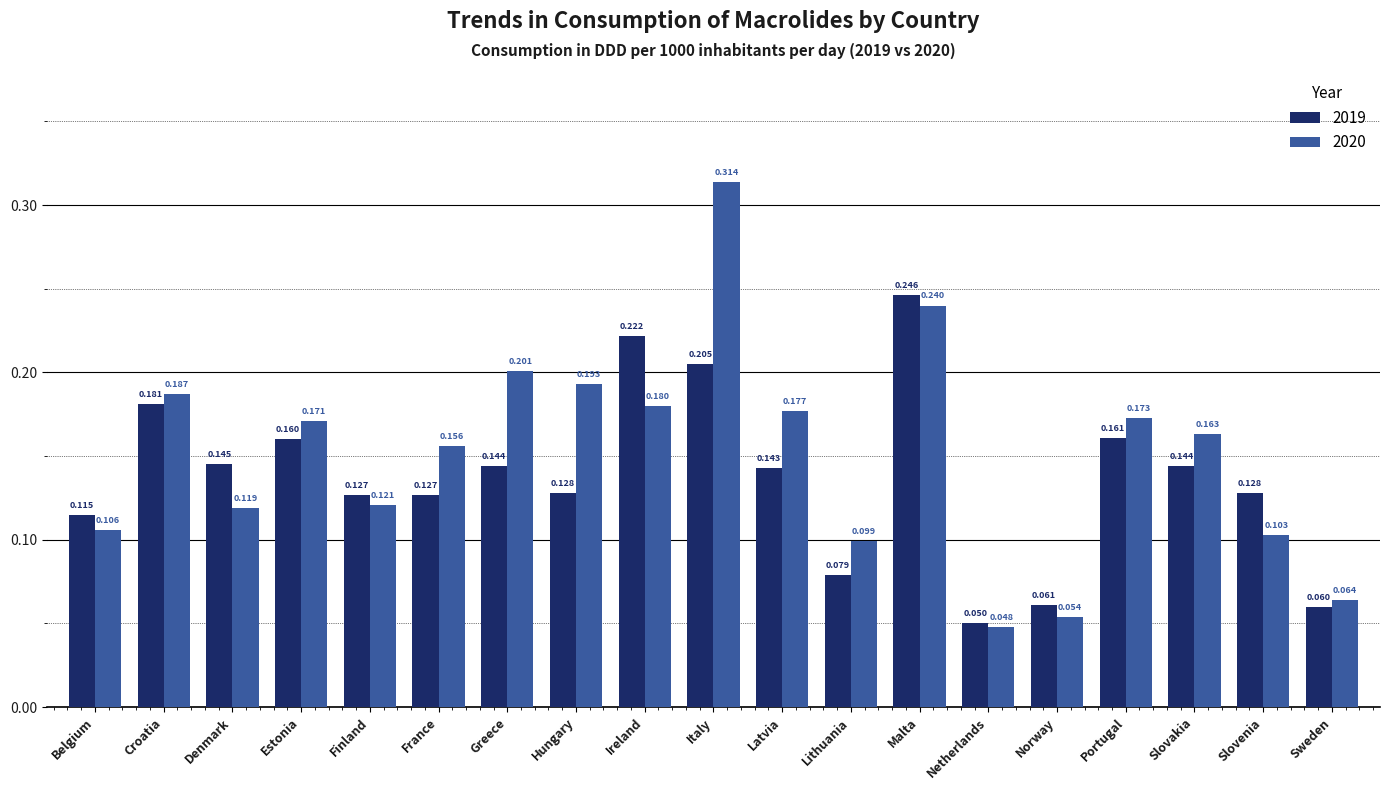

Between Denmark and Ireland, which series saw the biggest shift?

2019